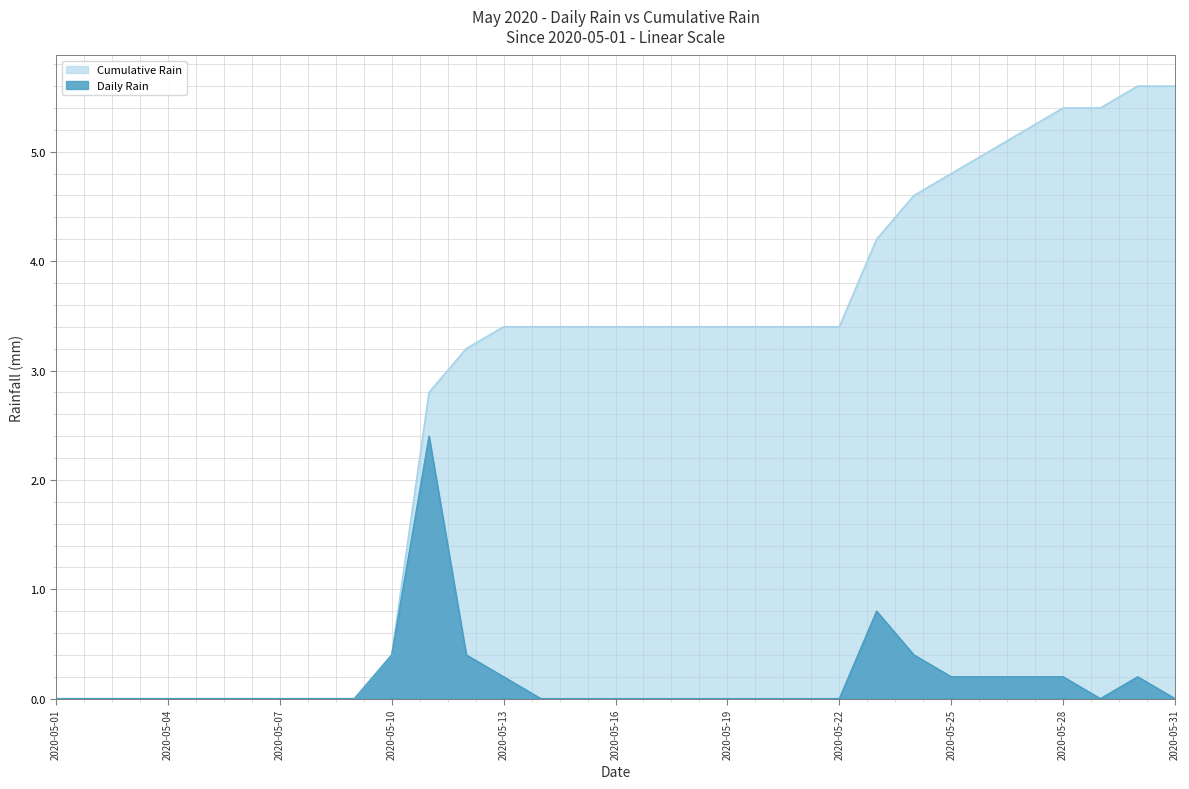

Count the number of values greater than 0.

11